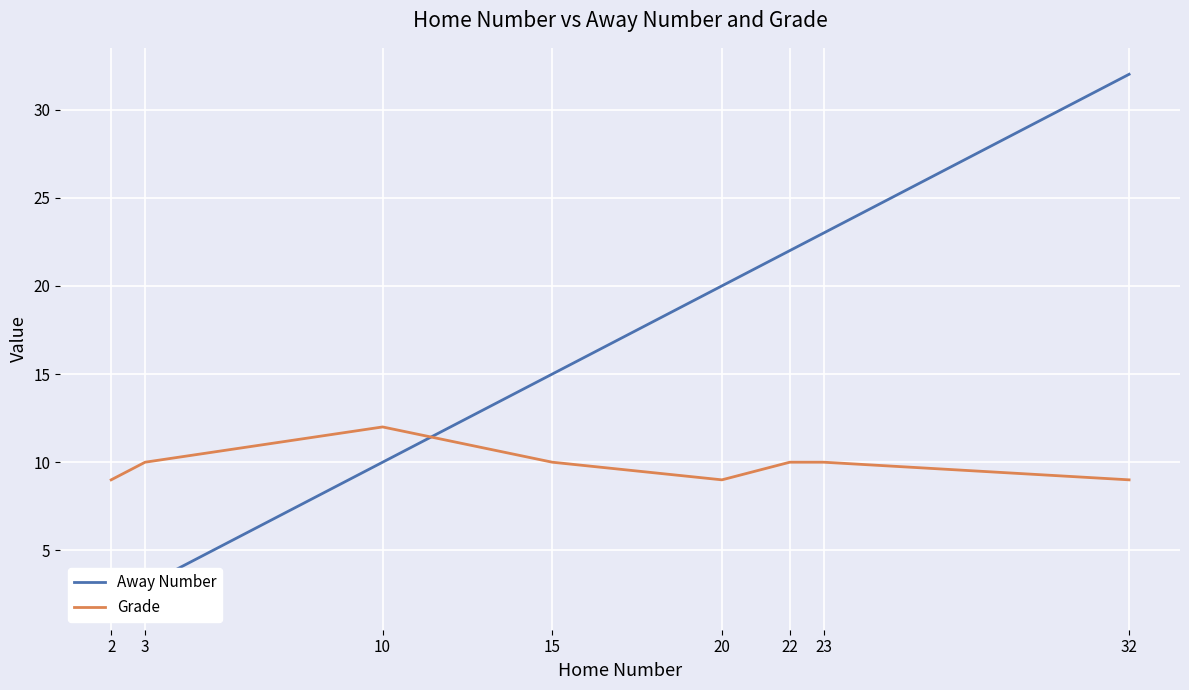

What is the value of the Away Number point at the 1st from the left?

2